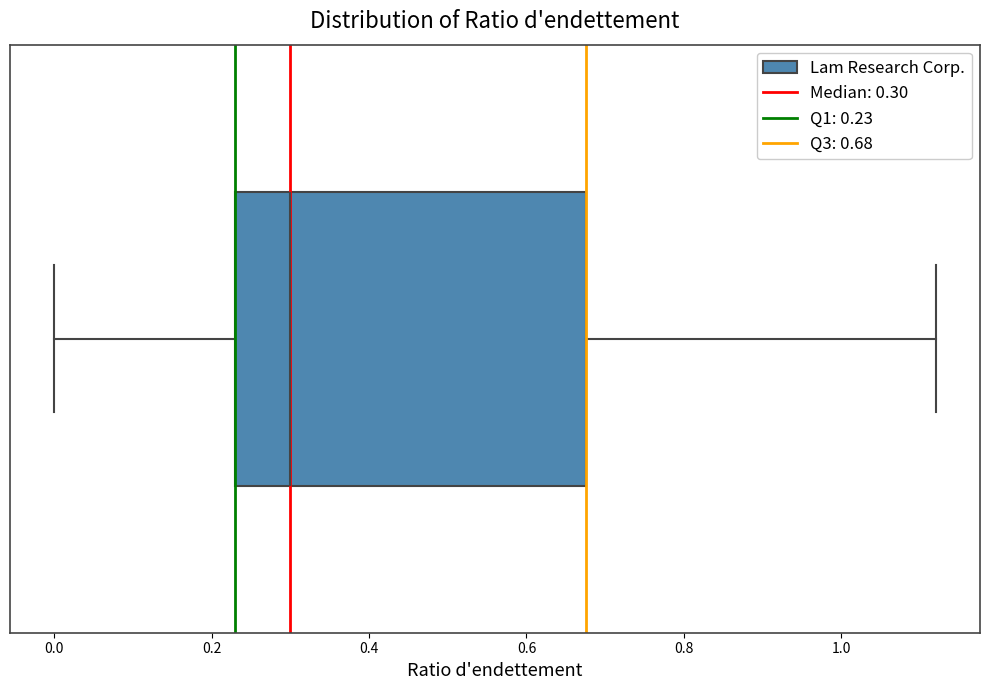

Read this box plot against the x-axis: the position of the median line, the range covered by the box, and the ends of both whiskers. The values are not printed on the chart, so give them approximately, as read against the axis.

median 0.30, box 0.24 to 0.68, whiskers 0.00 to 1.12